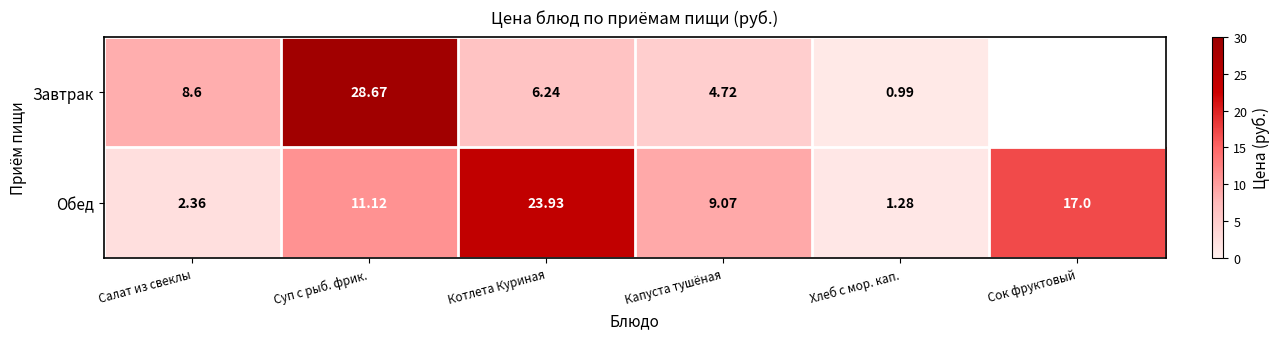

Where does the Обед series first go above 11?

Суп с рыб. фрик.